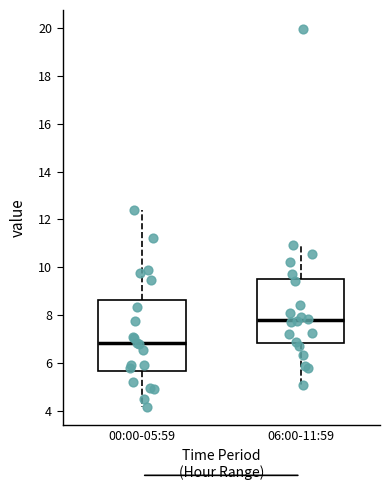

Which box has the highest median line?

06:00-11:59